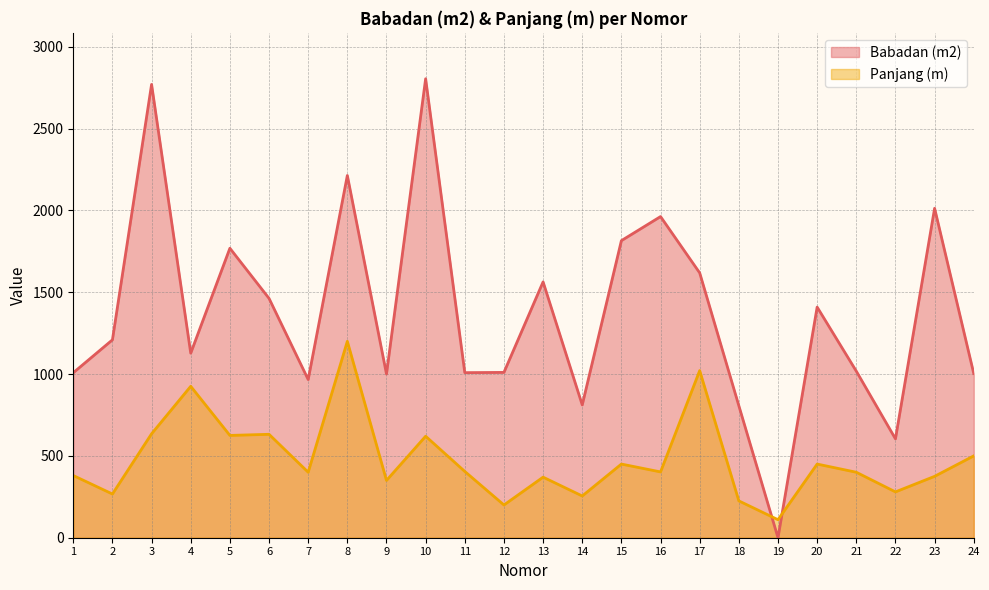

What is the maximum value for Babadan (m2)?

2804.0